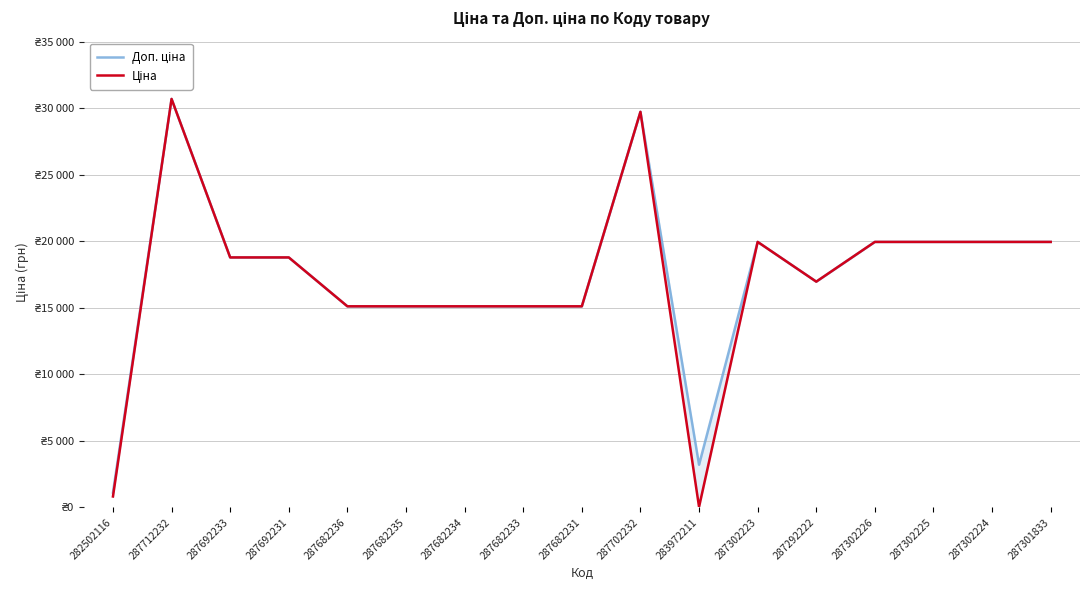

True or false: Доп. ціна and Ціна intersect in this chart.

False